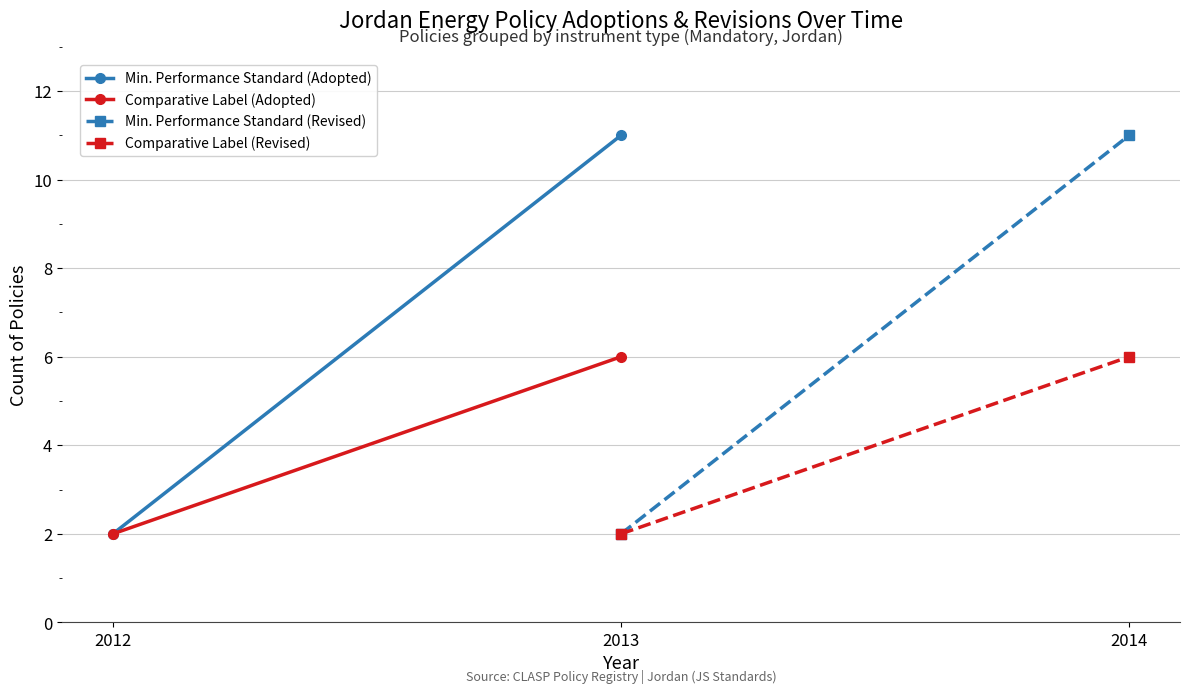

The value of Min. Performance Standard (Adopted) at 2013 is 17. True or false?

False